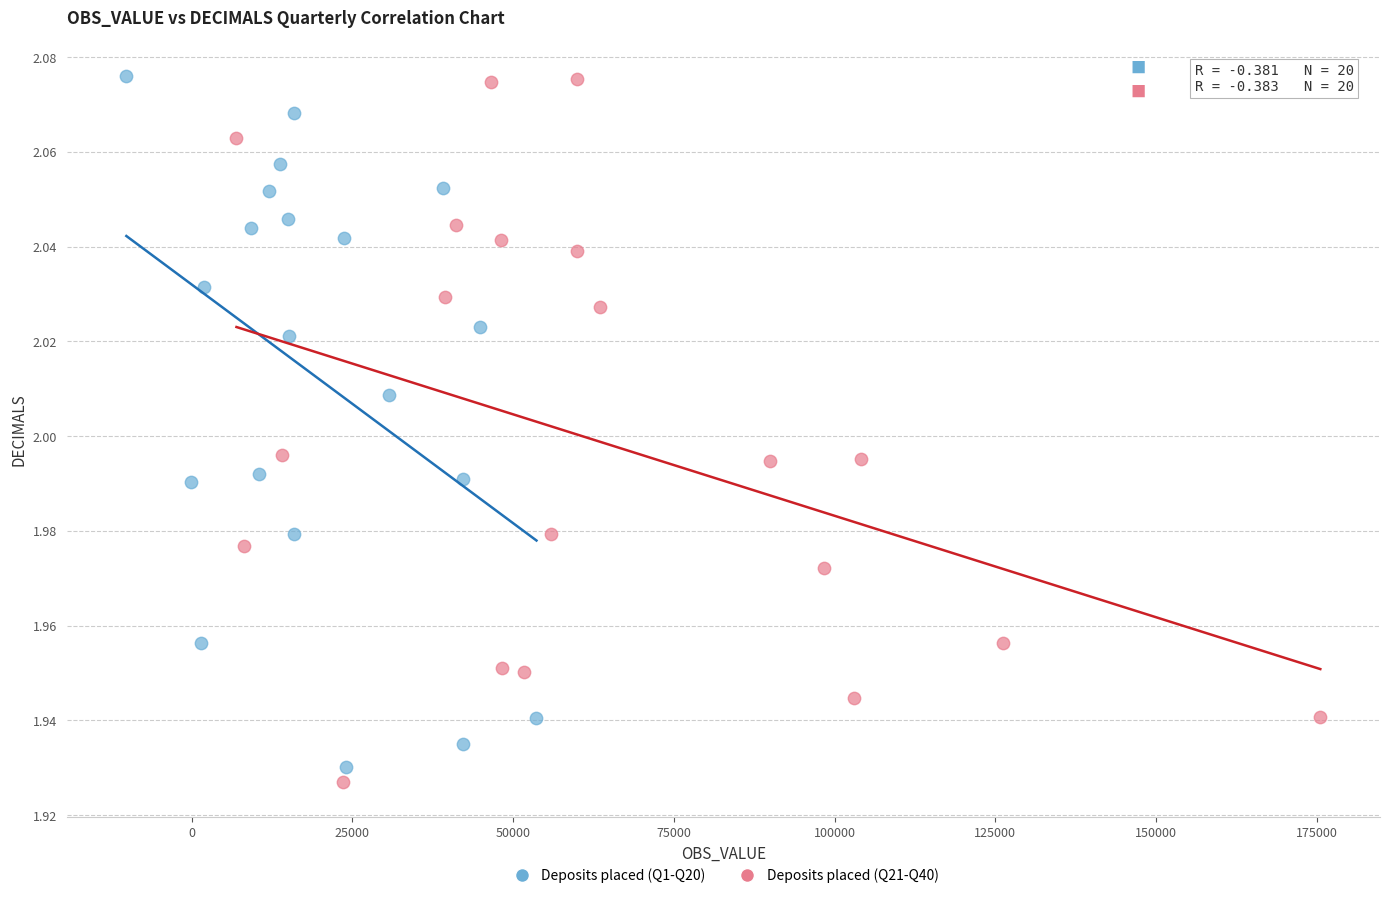

What are all the series names shown in the legend?

Deposits placed (Q1-Q20), Deposits placed (Q21-Q40)